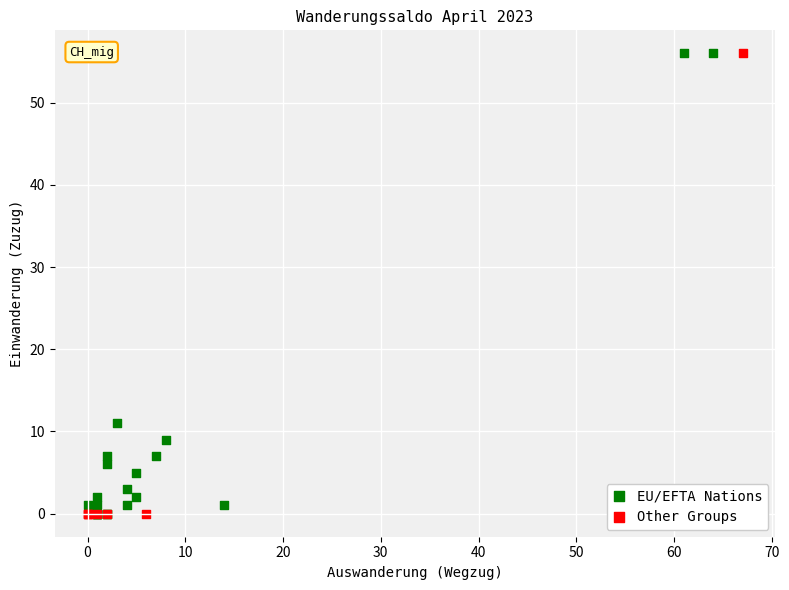

What are all the series names shown in the legend?

EU/EFTA Nations, Other Groups